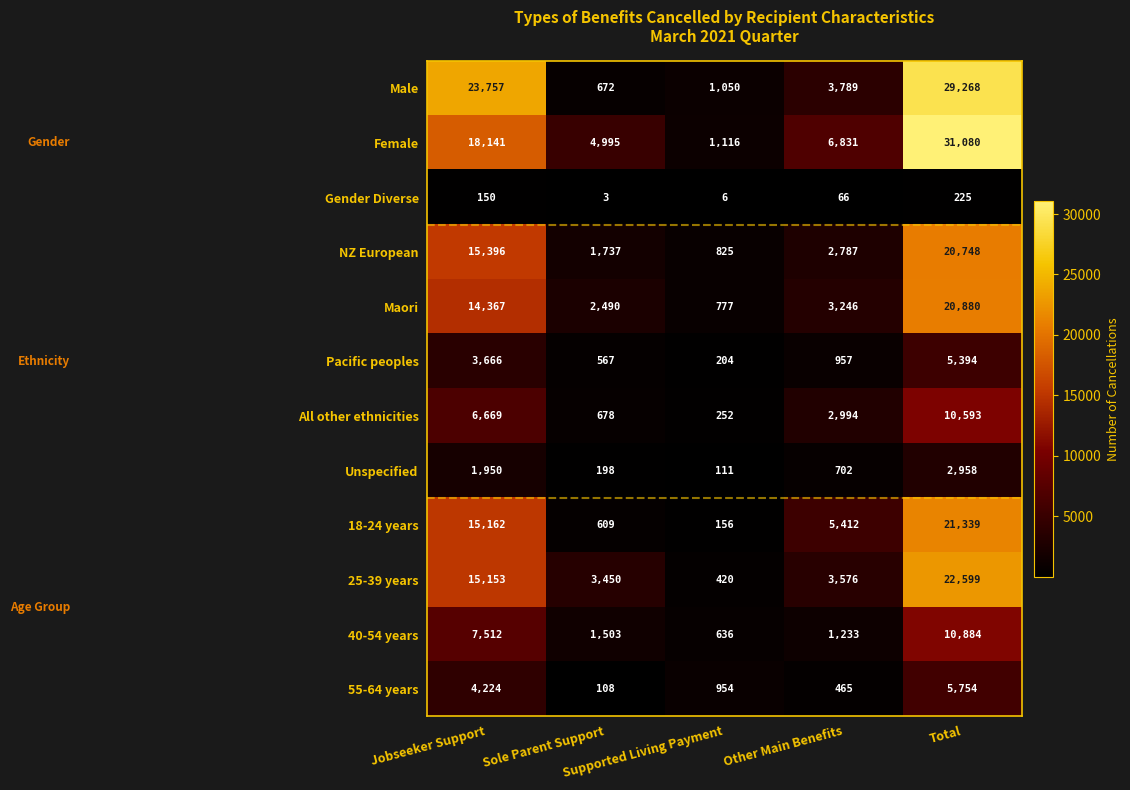

What is the average value of the 18-24 years series?

8536